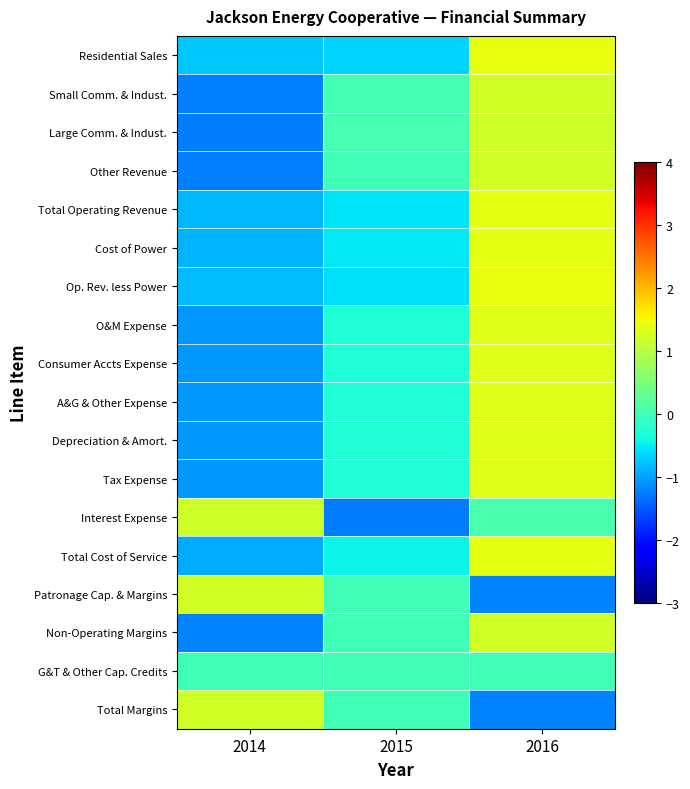

What is the spread (max minus min) of values at 2015?

1.3